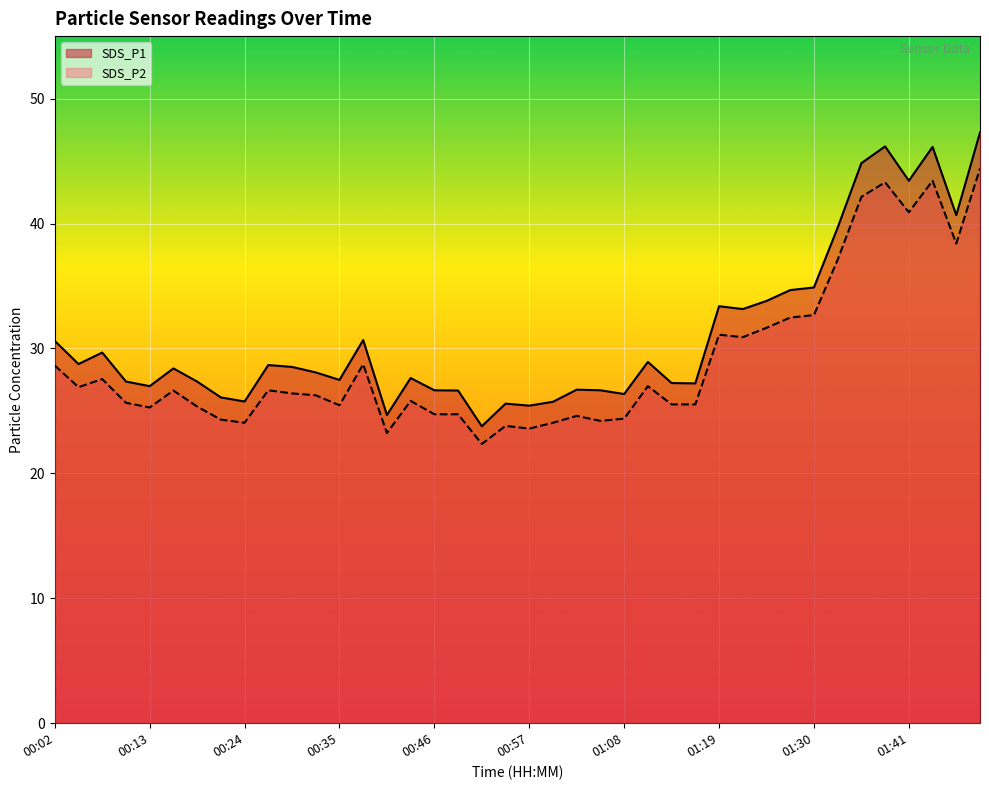

What is the sum of the SDS_P2 values at 00:13 and 01:03?

49.9